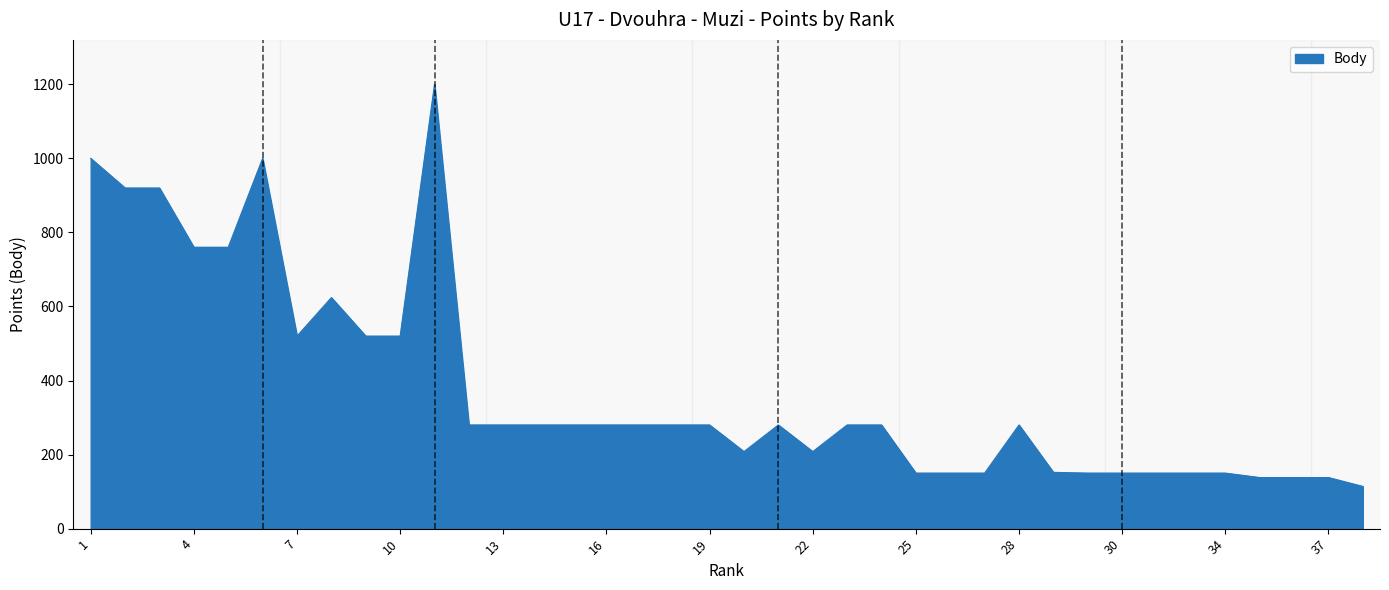

What is the greatest value displayed?

1200